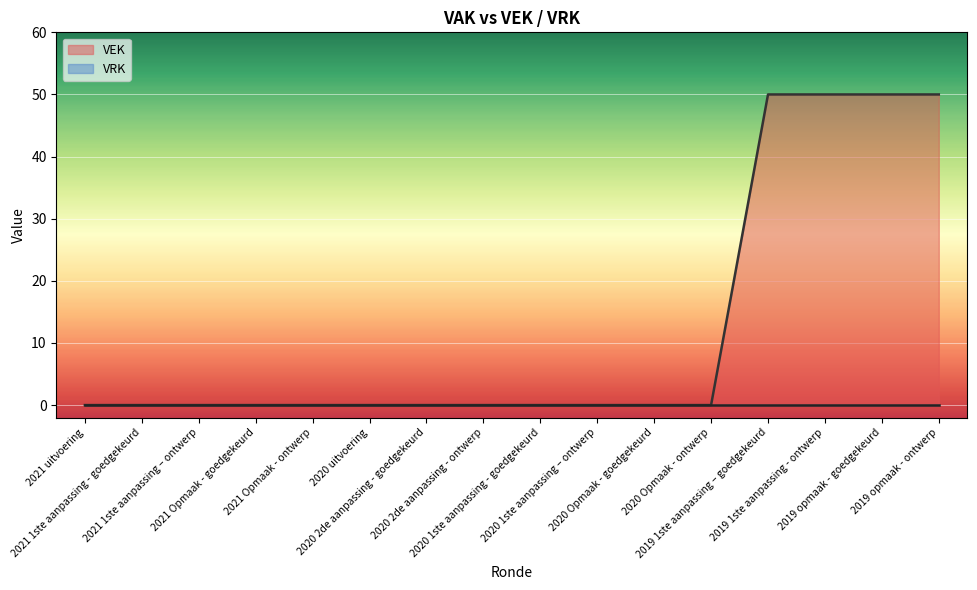

List the labels in order of value, smallest first.

2021 uitvoering, 2021 1ste aanpassing - goedgekeurd, 2021 1ste aanpassing – ontwerp, 2021 Opmaak - goedgekeurd, 2021 Opmaak - ontwerp, 2020 uitvoering, 2020 2de aanpassing - goedgekeurd, 2020 2de aanpassing - ontwerp, 2020 1ste aanpassing - goedgekeurd, 2020 1ste aanpassing – ontwerp, 2020 Opmaak - goedgekeurd, 2020 Opmaak - ontwerp, 2019 1ste aanpassing – goedgekeurd, 2019 1ste aanpassing - ontwerp, 2019 opmaak - goedgekeurd, 2019 opmaak - ontwerp